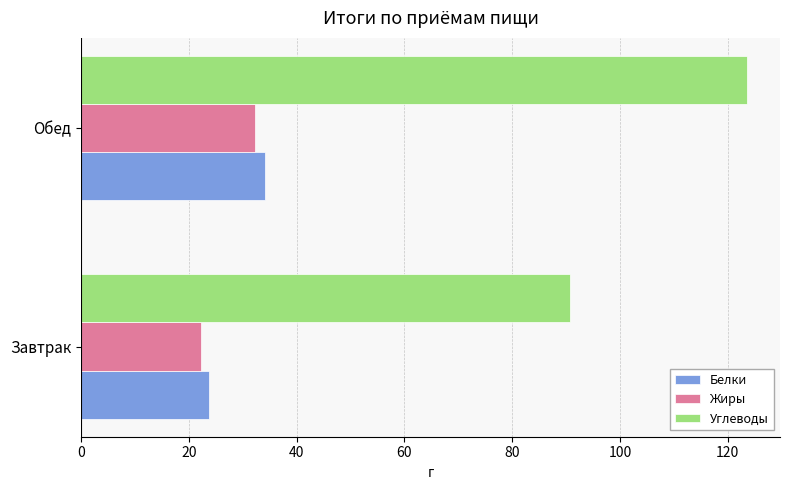

How many data points in Углеводы are above 123?

1